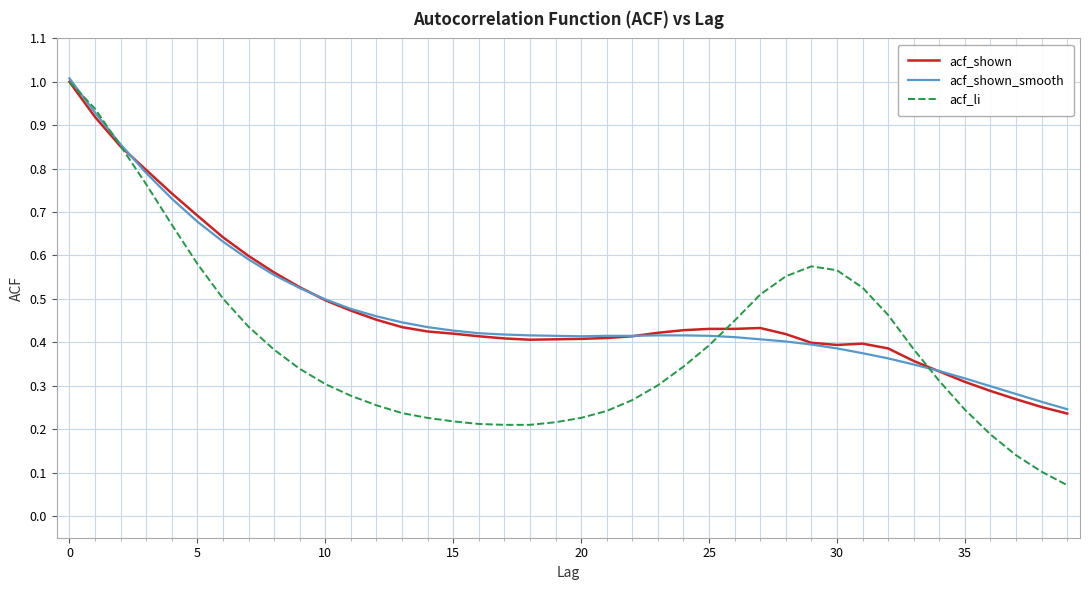

What is the maximum value shown in the chart?

1.0